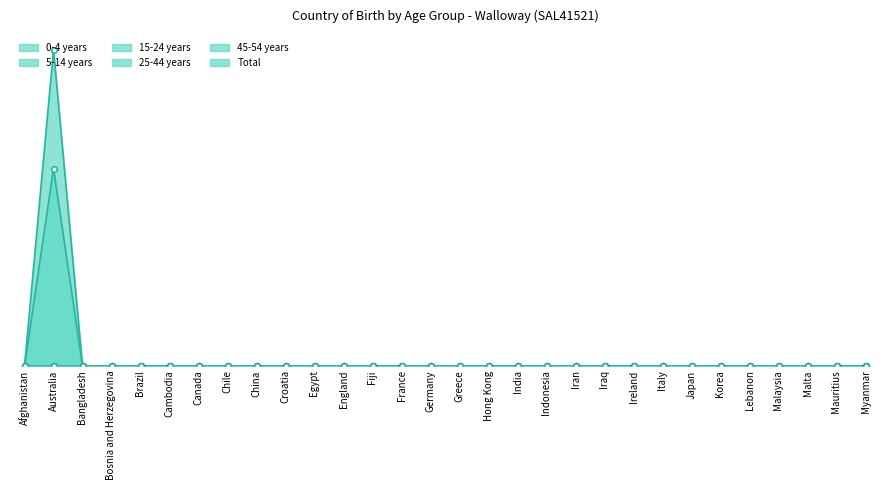

True or false: 0-4 years has more than 0 interior local peaks.

False